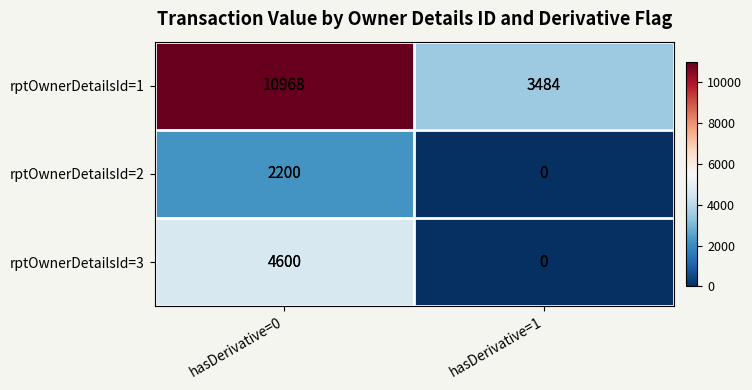

What is the difference between the highest and lowest values at hasDerivative=1?

3484